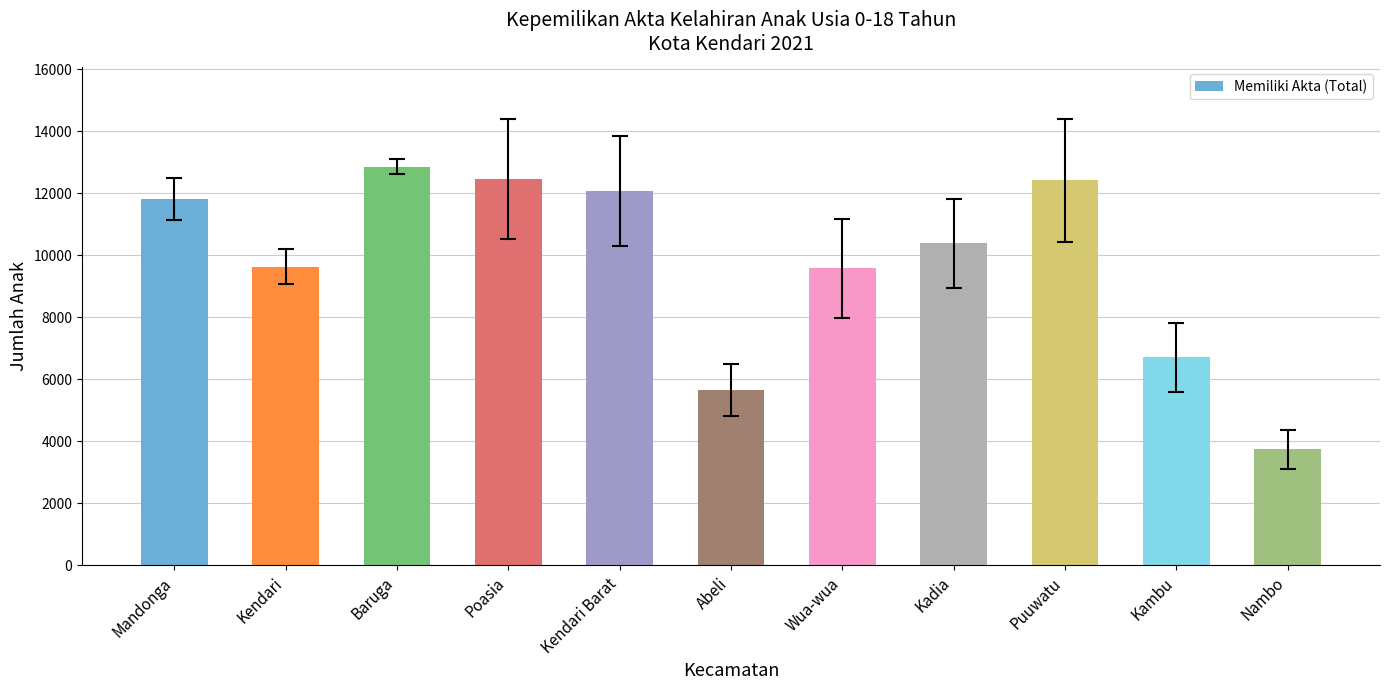

What is the difference between the second highest and minimum values?

8724